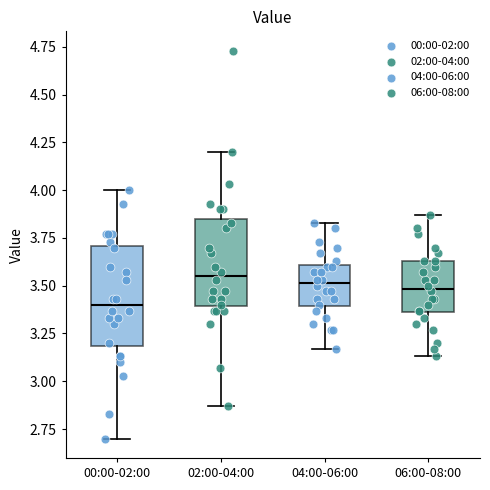

Reading left to right, read every box against the y-axis: the position of its median line, the range the box covers, and the ends of its whiskers. The values are not printed on the chart, so give them approximately, as read against the axis.

00:00-02:00: median 3.40, box 3.20 to 3.70, whiskers 2.70 to 4.00
02:00-04:00: median 3.55, box 3.40 to 3.85, whiskers 2.85 to 4.20
04:00-06:00: median 3.50, box 3.40 to 3.60, whiskers 3.15 to 3.85
06:00-08:00: median 3.50, box 3.35 to 3.65, whiskers 3.15 to 3.85